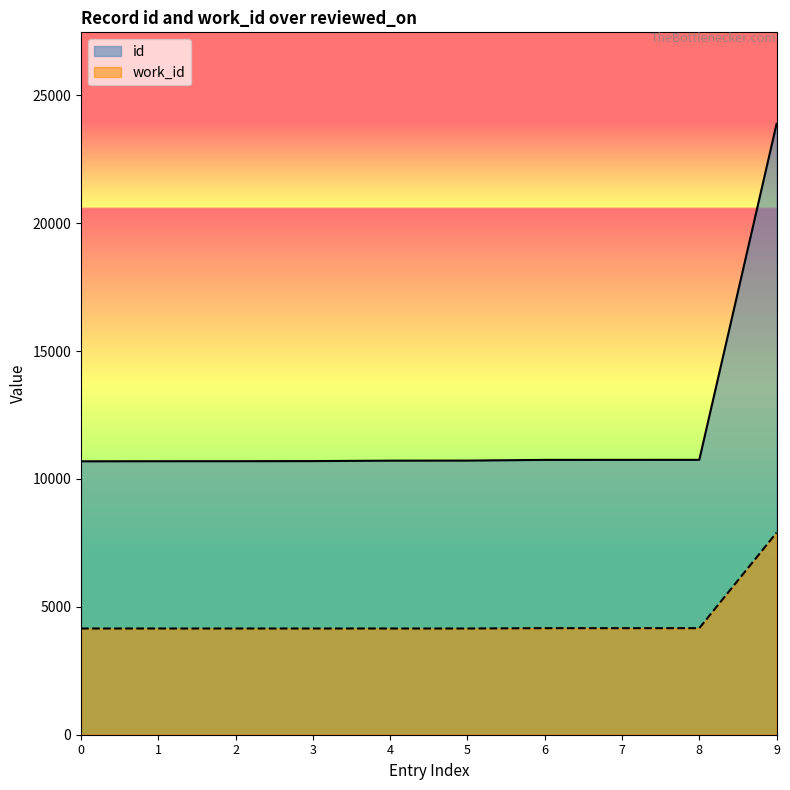

The id series shows 10694 at 2. True or false?

True